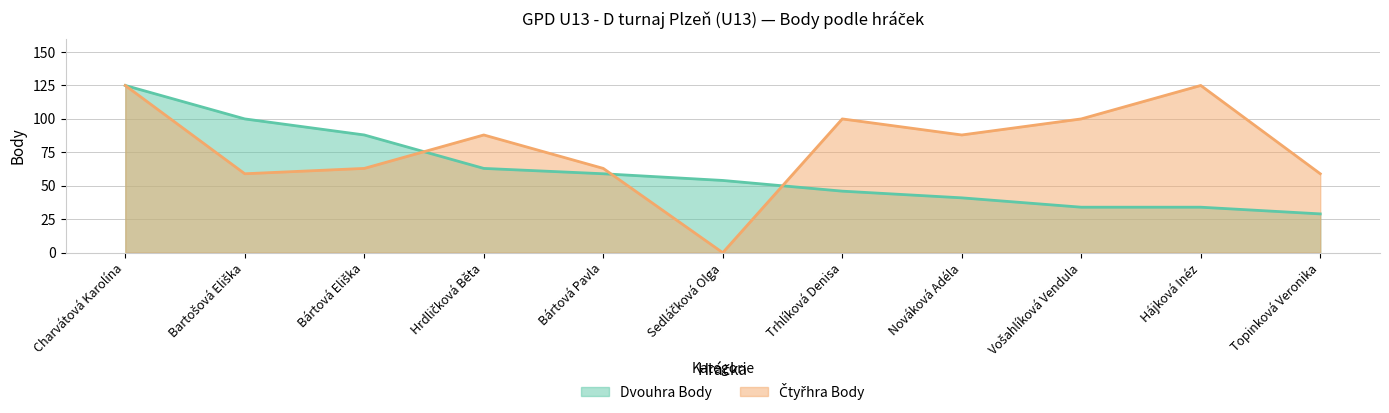

What are all the series names shown in the legend?

Dvouhra Body, Čtyřhra Body